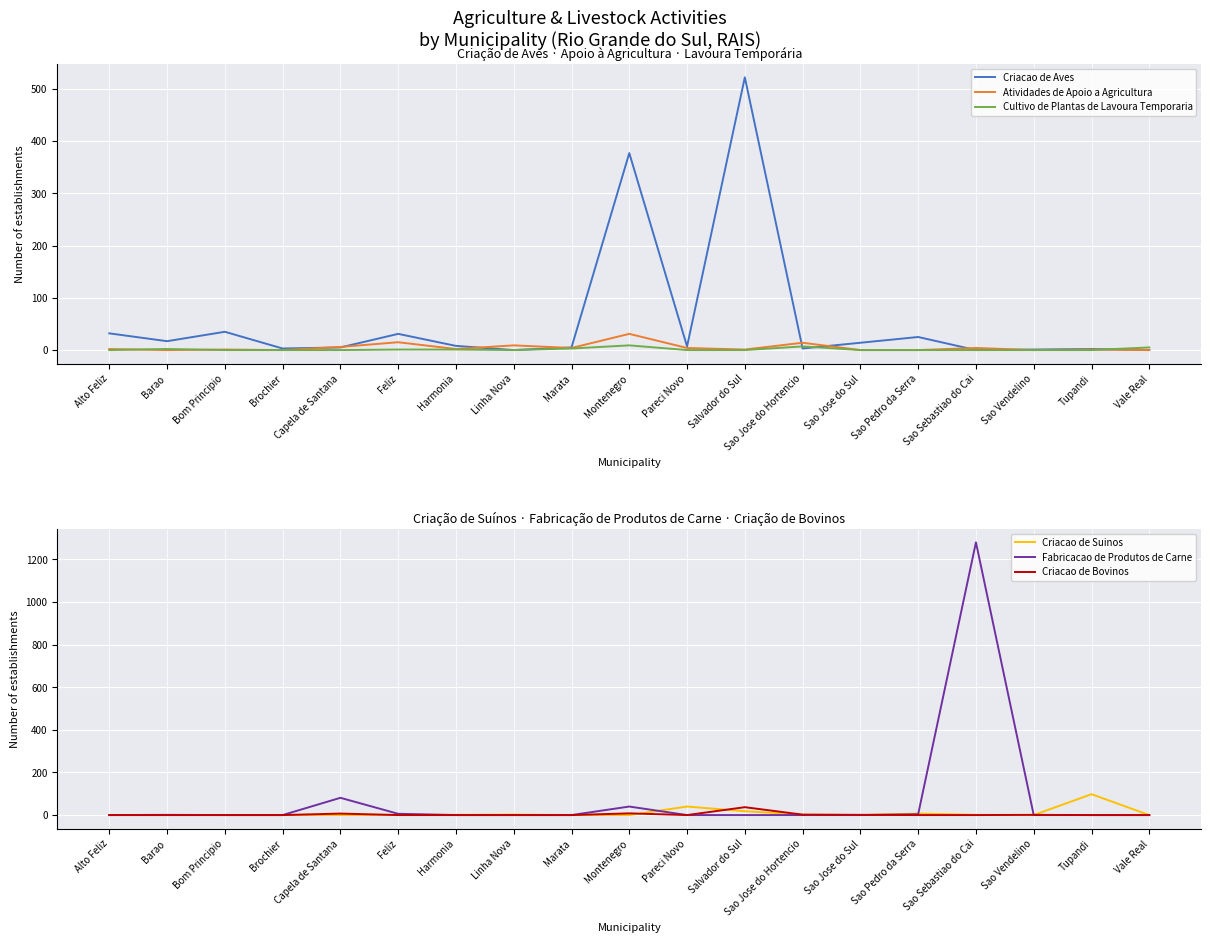

At how many categories does at least one series exceed 871?

1